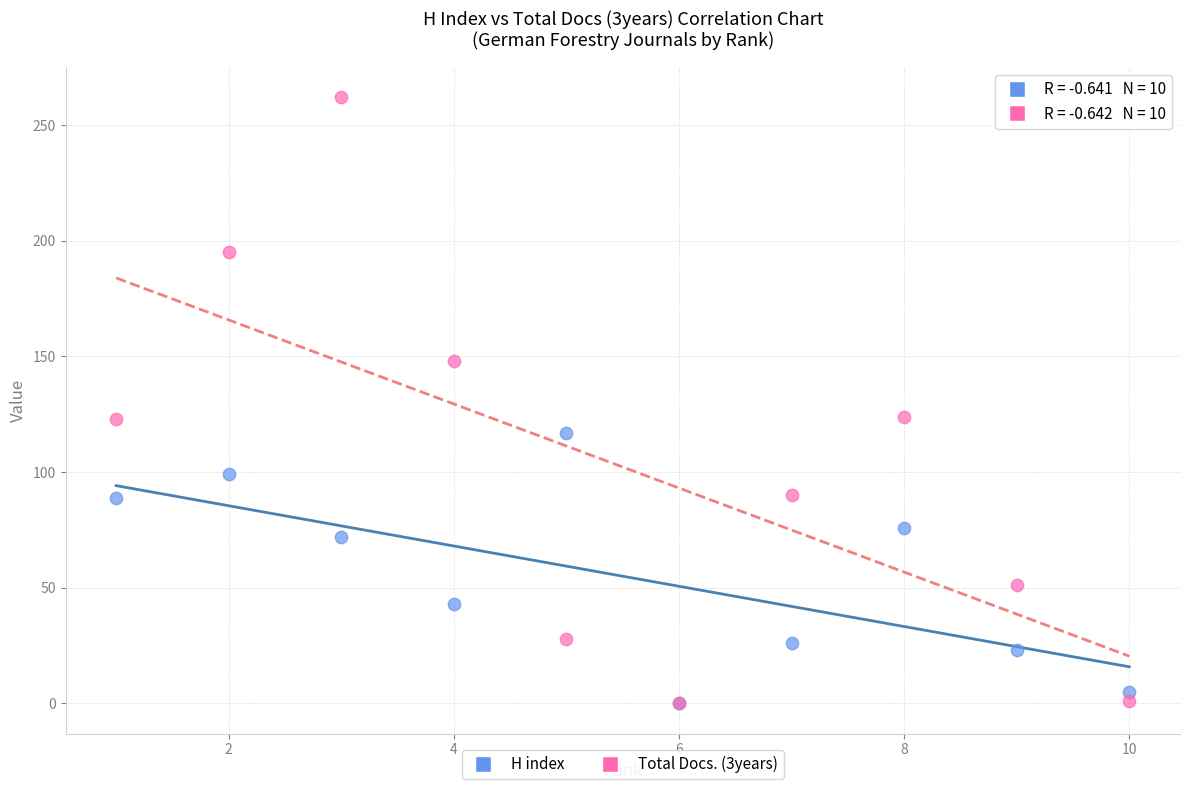

In the H index series, what Y value is closest to 58?

72